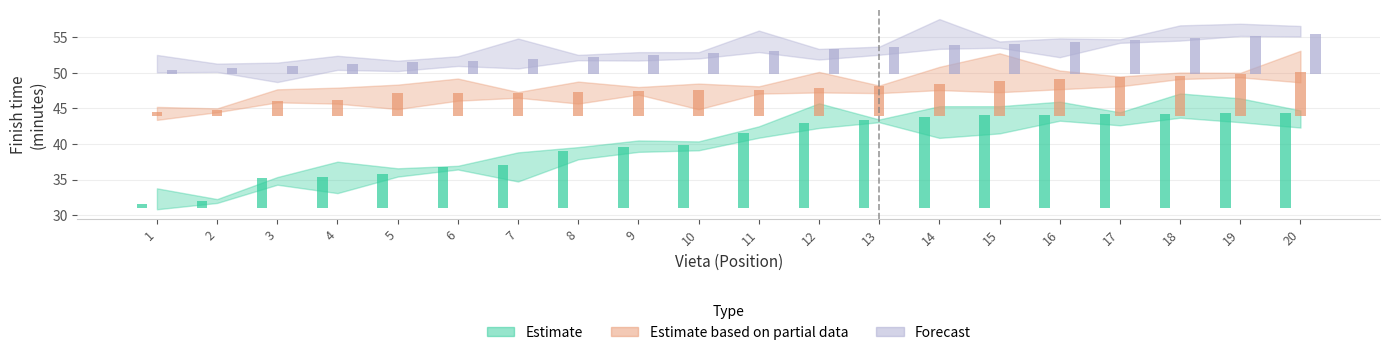

What is the difference between the maximum and minimum values in the Estimate based on partial data series?

5.6